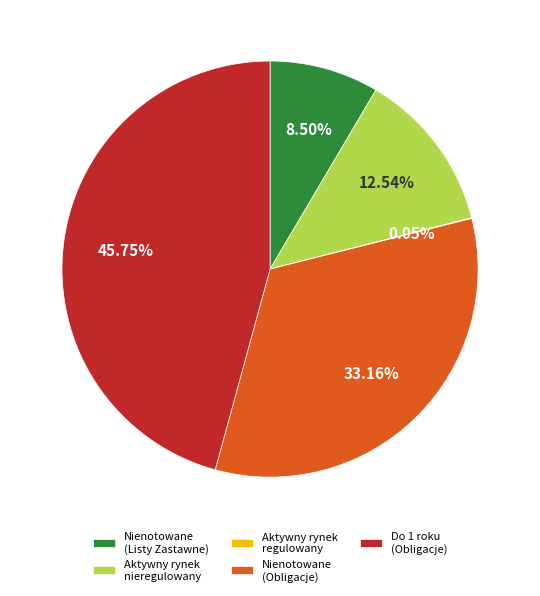

Is Do 1 roku (Obligacje) the majority of the pie?

No